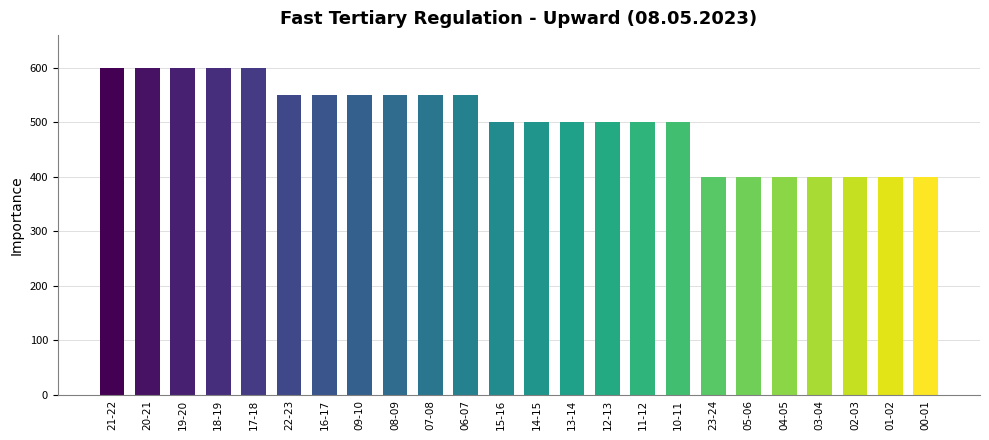

At which label does the data first exceed 500?

21-22